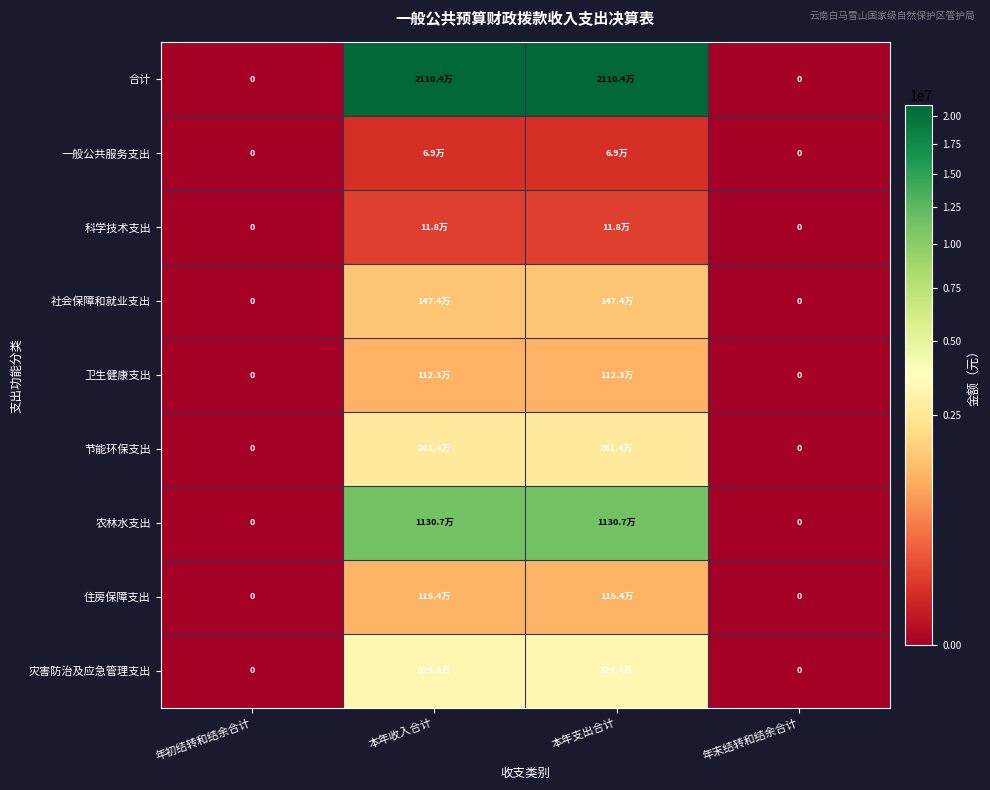

Is it true that 一般公共服务支出 equals 69268.6 at 本年收入合计?

True